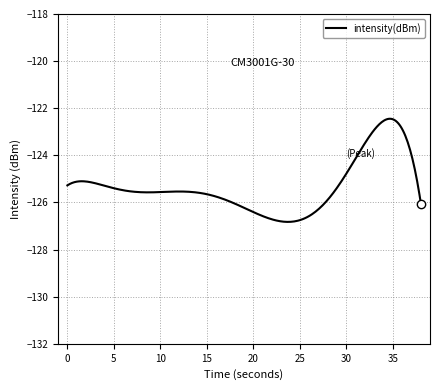

What is the minimum value shown in the chart?

-126.8